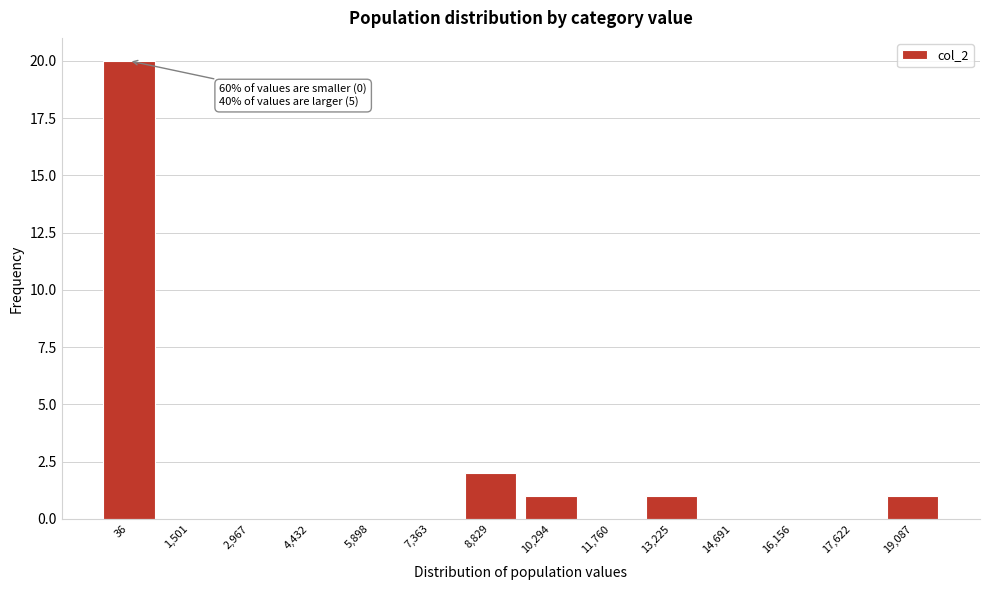

Reading right to left, transcribe all the data shown in this chart.

19,087=1	17,622=0	16,156=0	14,691=0	13,225=1	11,760=0	10,294=1	8,829=2	7,363=0	5,898=0	4,432=0	2,967=0	1,501=0	36=20